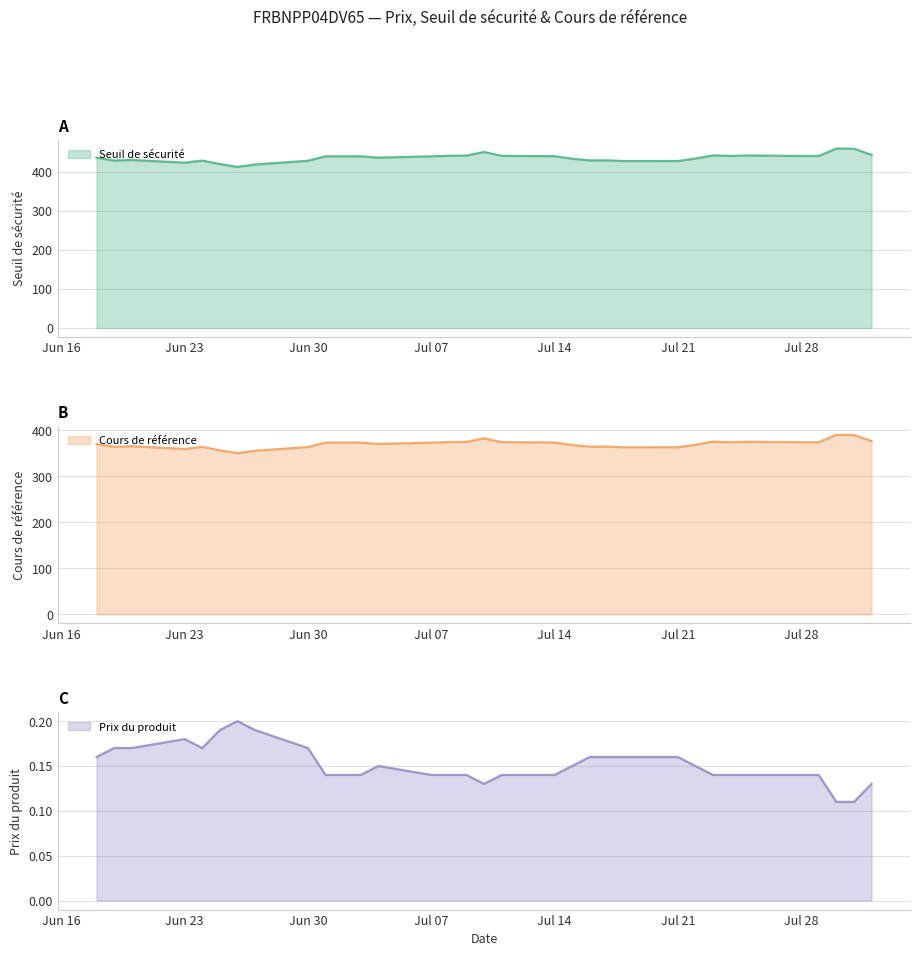

How many interior local valleys does the Cours de référence series have?

7